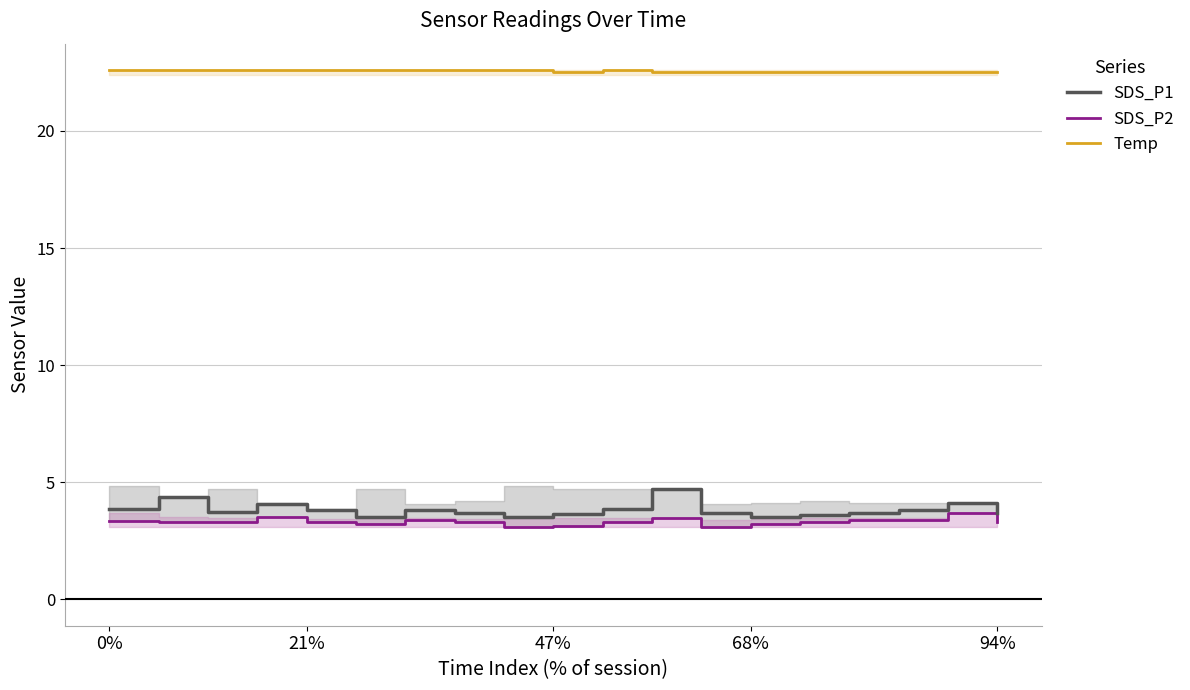

What position from the right is 47%?

10